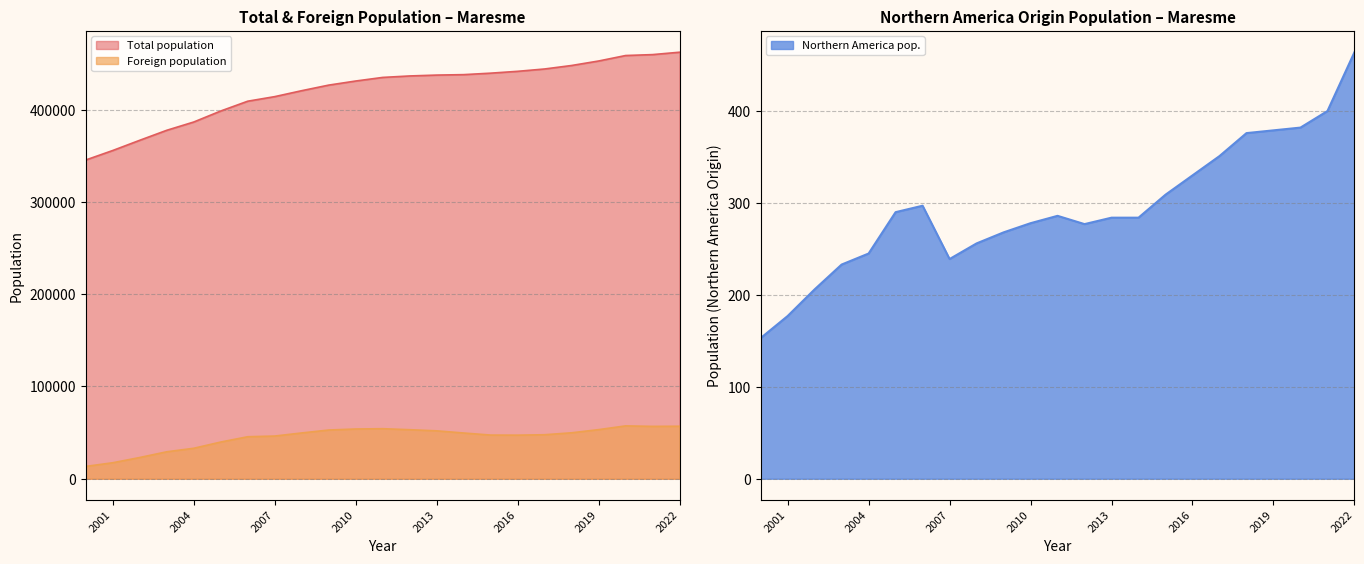

List the series in order of their peak value, lowest first.

Northern America pop., Foreign population, Total population